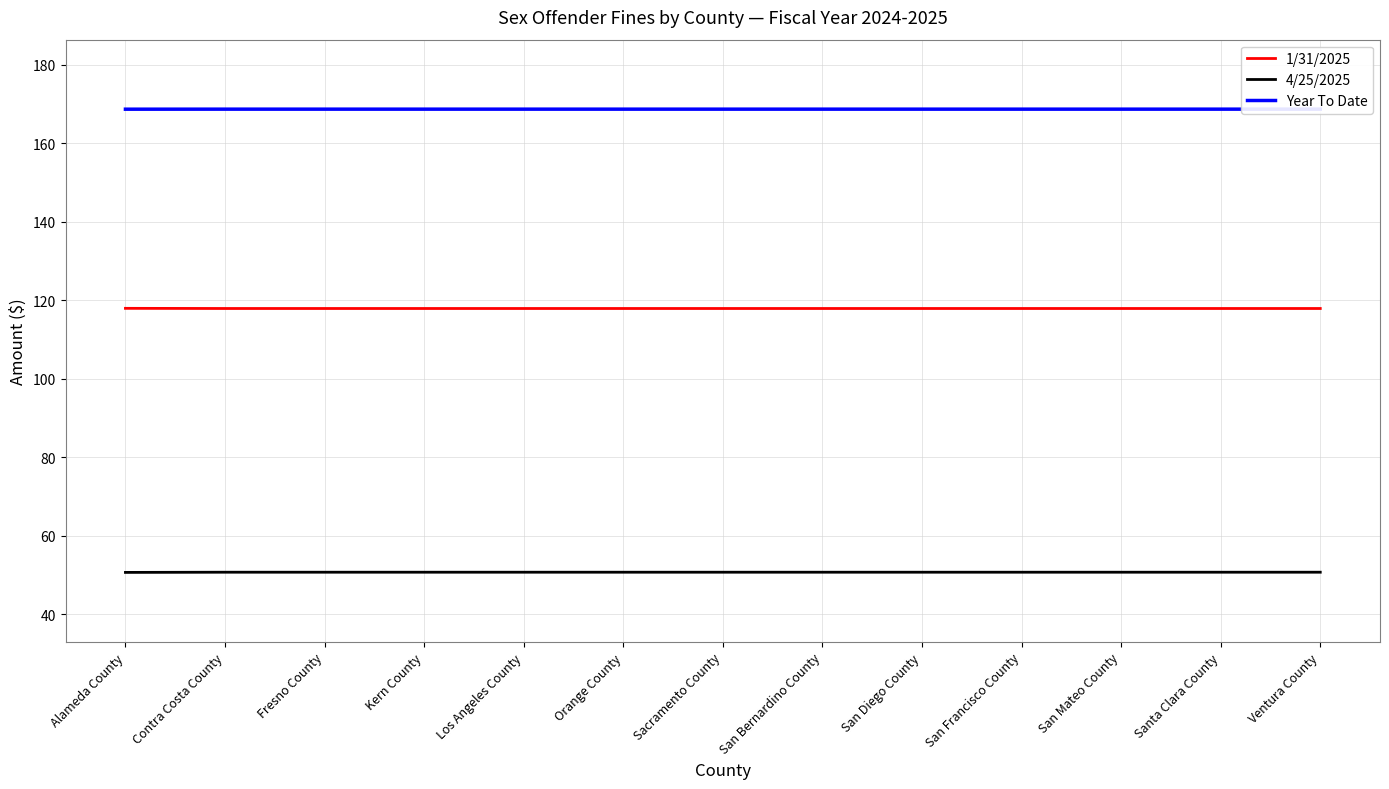

Where is Year To Date nearest to the value 168?

Alameda County